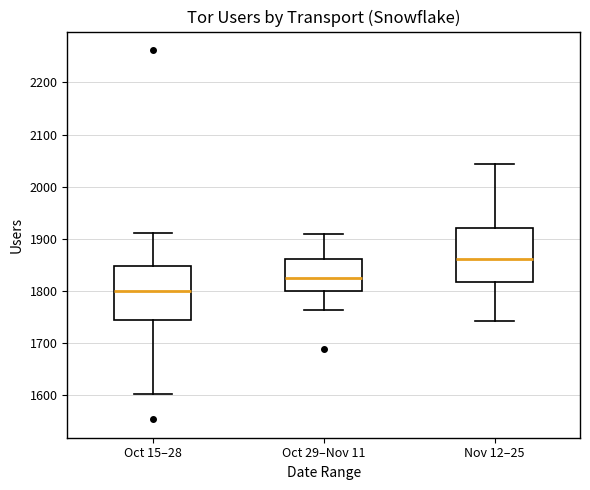

Where does the lower whisker of the box for Oct 15–28 end on the y-axis? The values are not printed on the chart, so give them approximately, as read against the axis.

1600